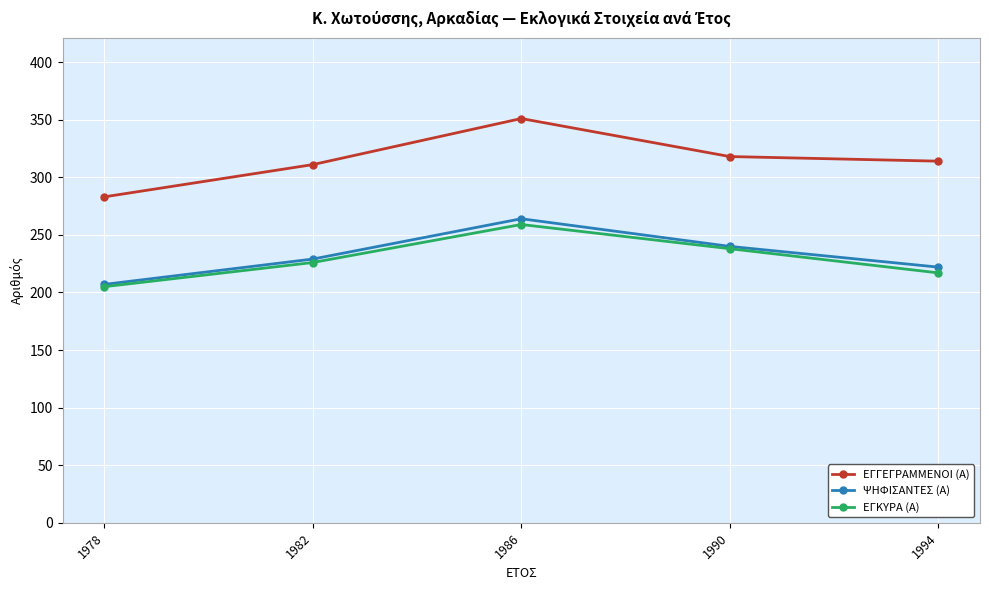

True or false: ΨΗΦΙΣΑΝΤΕΣ (Α) and ΕΓΓΕΓΡΑΜΜΕΝΟΙ (Α) intersect in this chart.

False